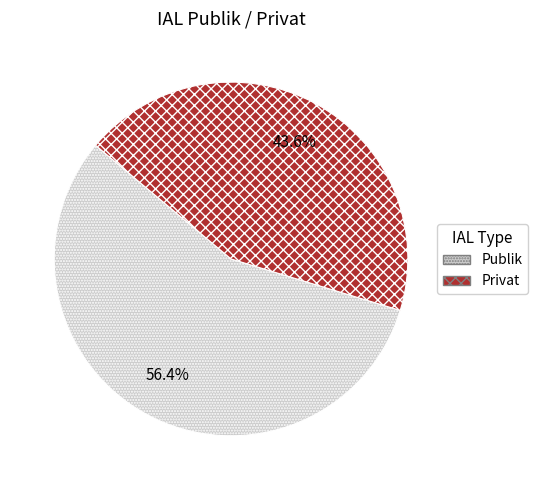

How many segments does this pie chart have?

2